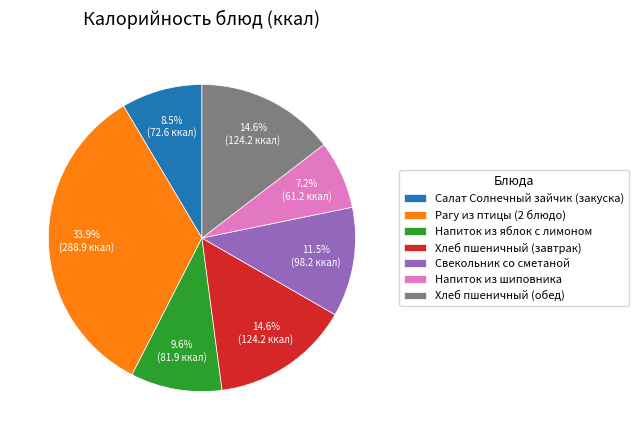

To the nearest percent, what portion does Напиток из яблок с лимоном represent?

10%